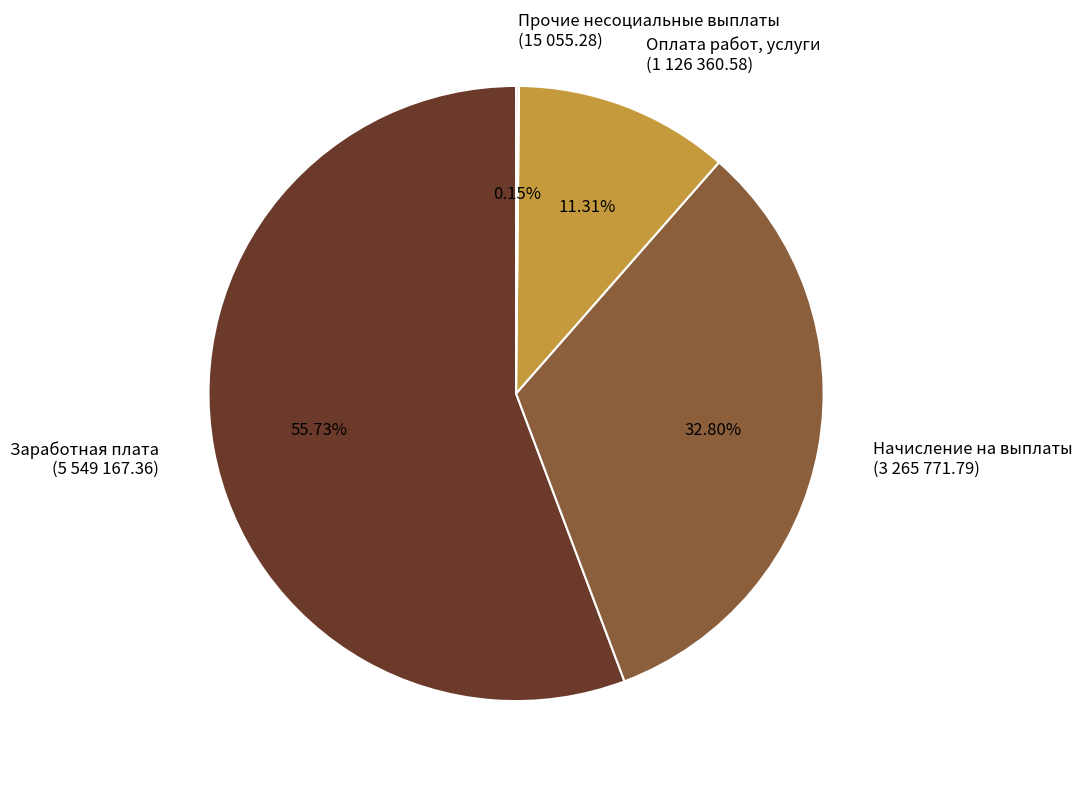

What is the ratio of the value at Начисление на выплаты (3 265 771.79) to the value at Оплата работ, услуги (1 126 360.58)?

2.9